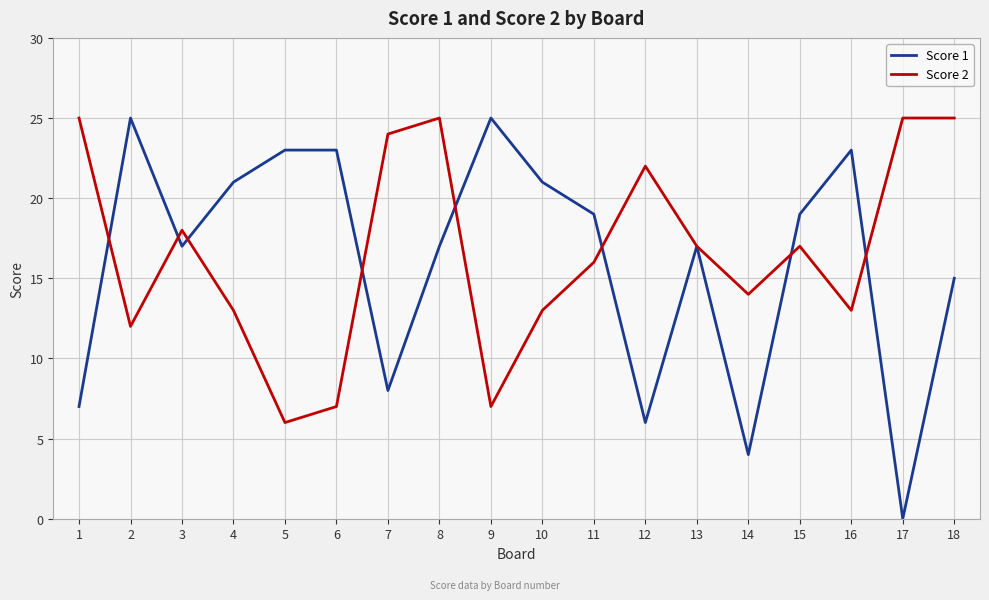

Which category has the lowest value across all series?

17